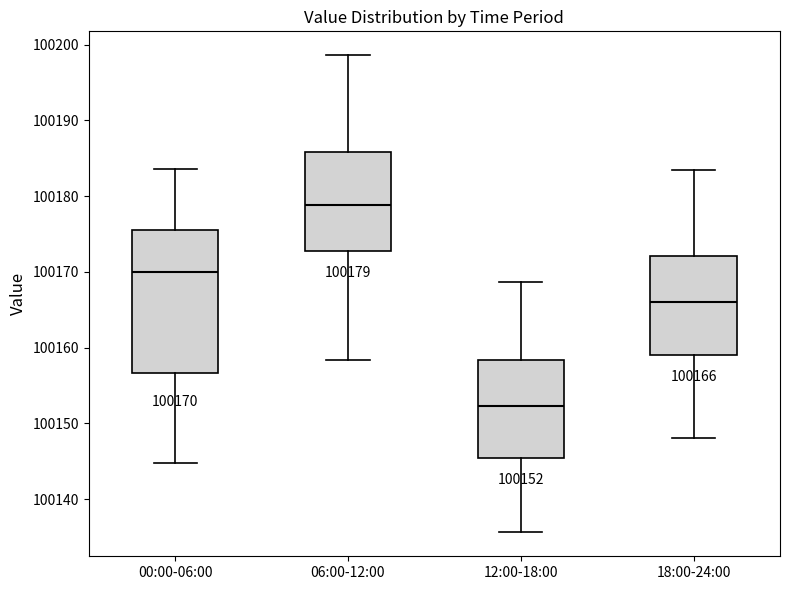

Which box is the tallest, from its lower edge to its upper edge?

00:00-06:00